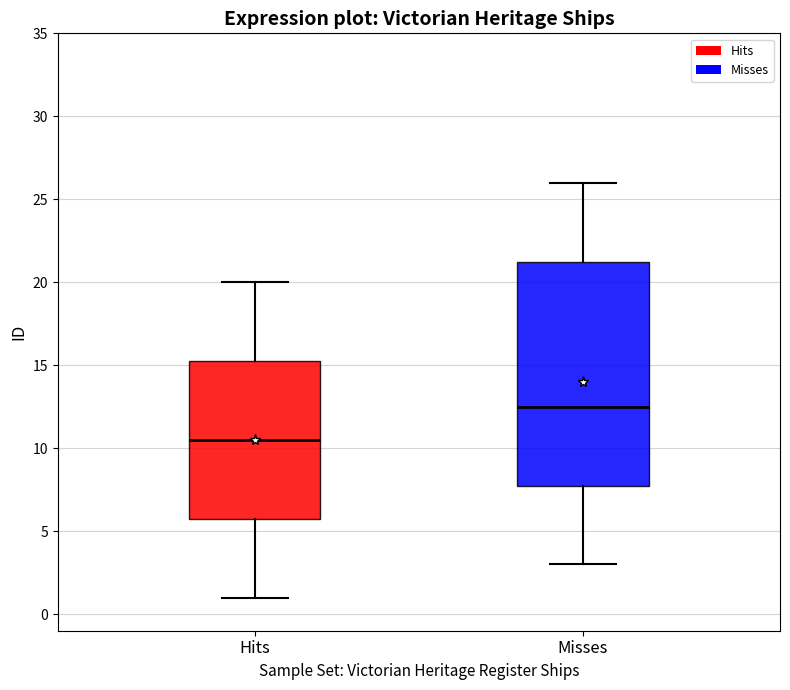

Which box's median line is the highest?

Misses